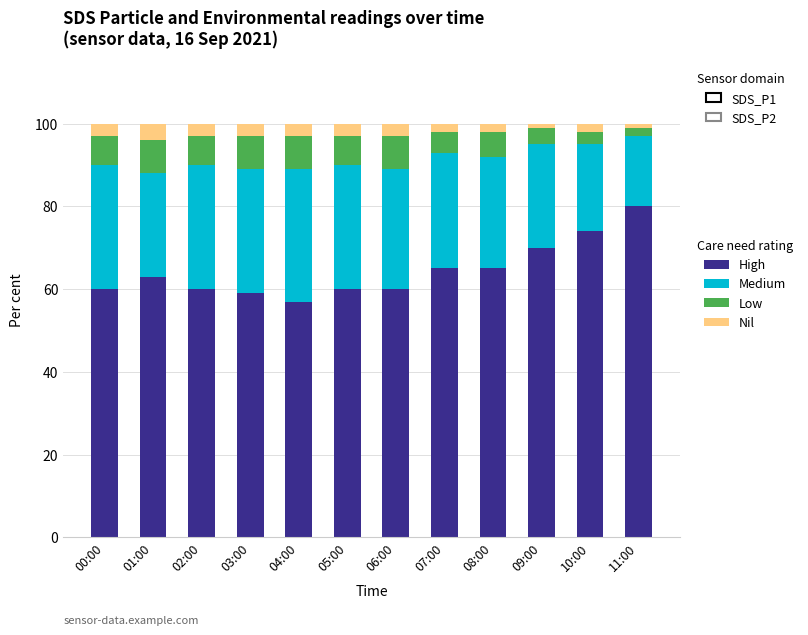

Is it true that High equals 81 at 03:00?

False